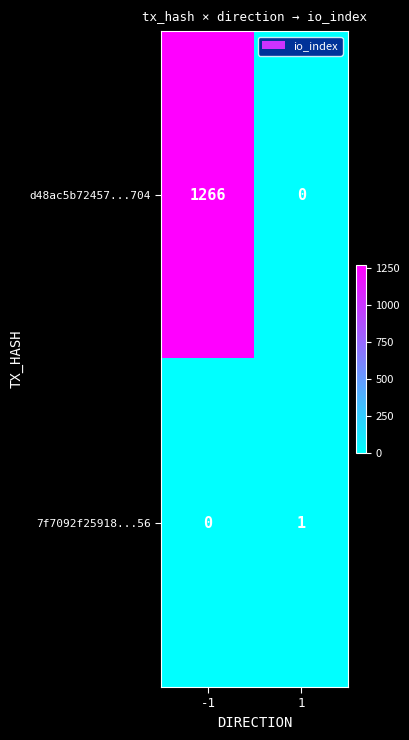

How many positive values does the 7f7092f25918...56 series have?

1